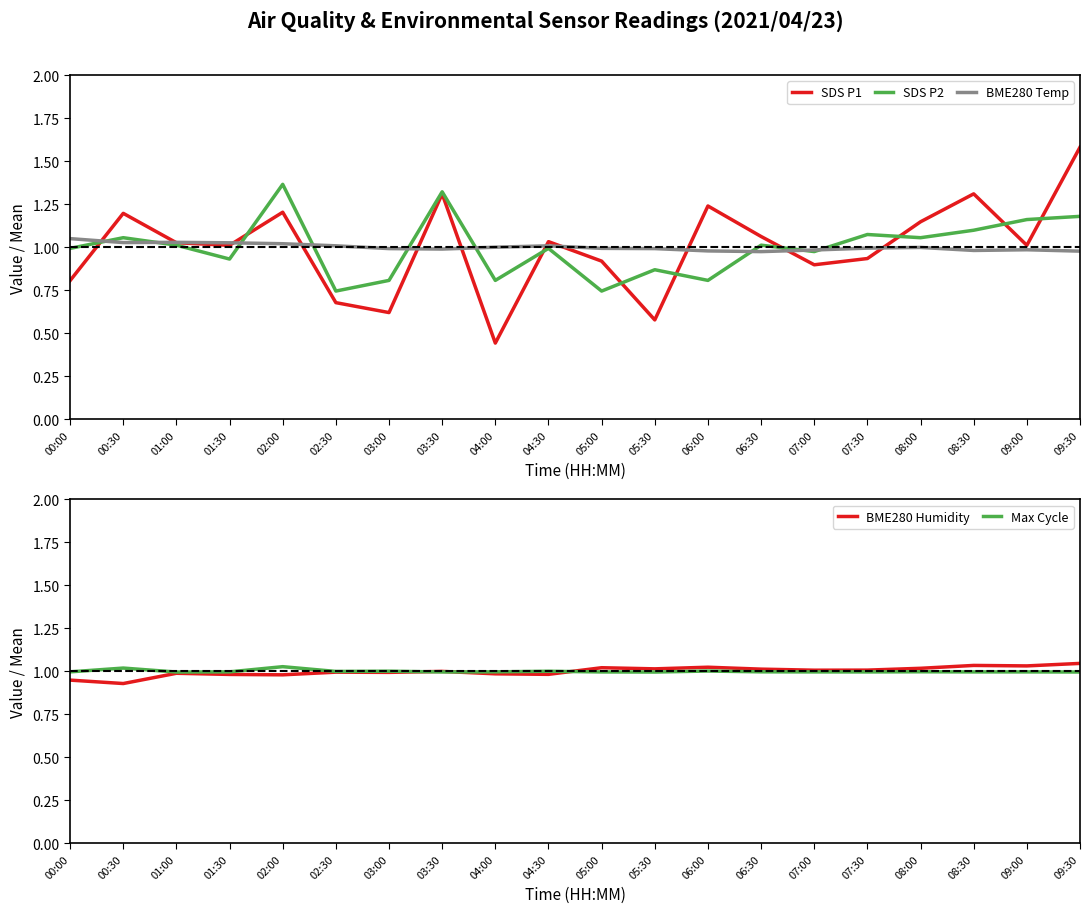

Which series has the widest spread of values?

SDS P1